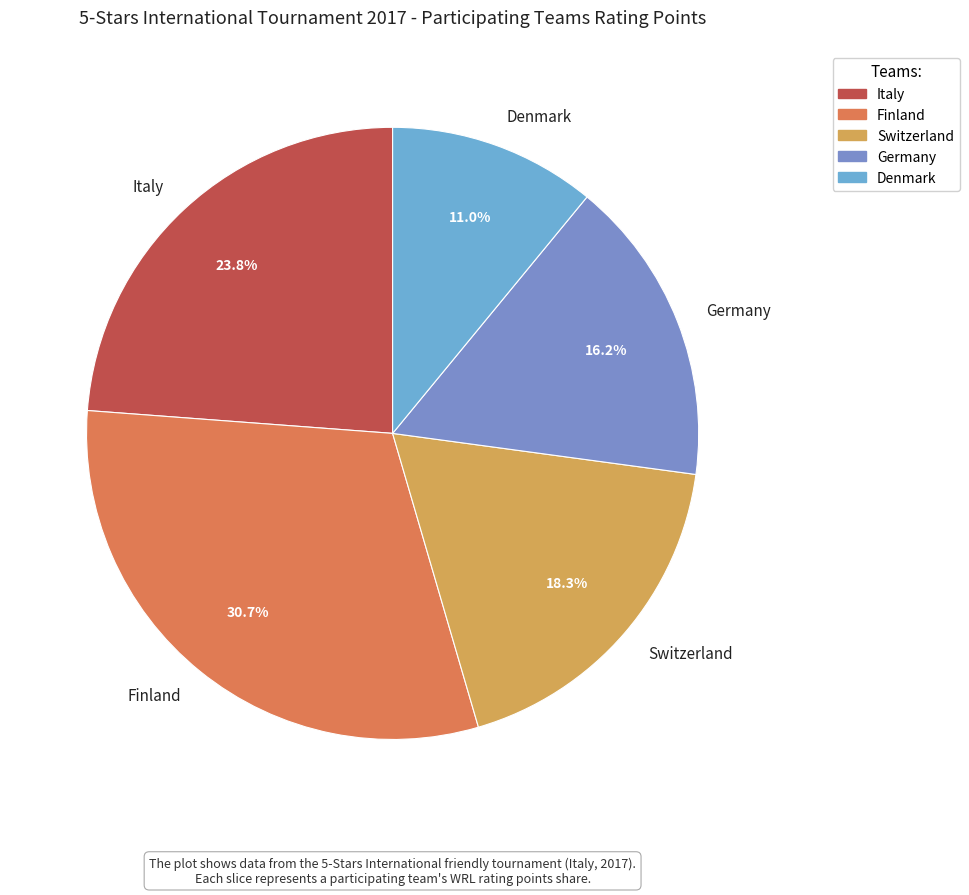

Between Italy and Denmark, which is larger?

Italy